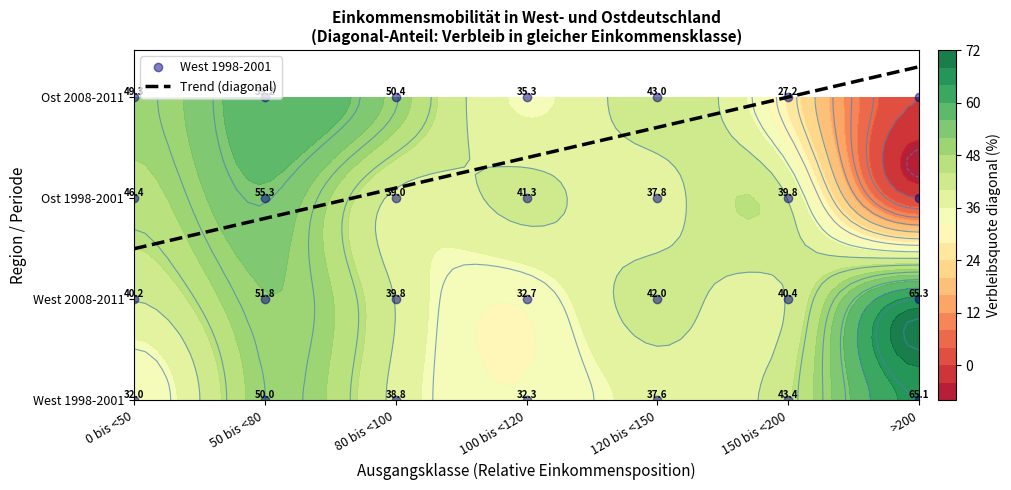

The Ost 1998-2001 series shows 54.2 at 120 bis <150. True or false?

False